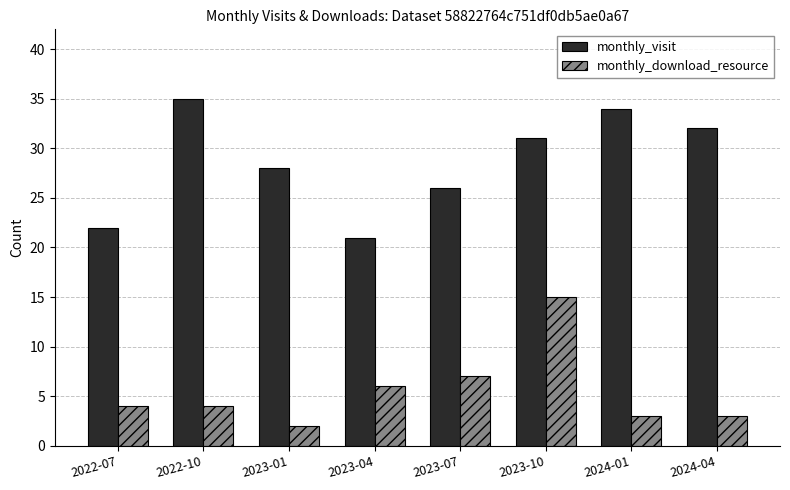

Rank the series at 2024-01 from lowest to highest value.

monthly_download_resource, monthly_visit